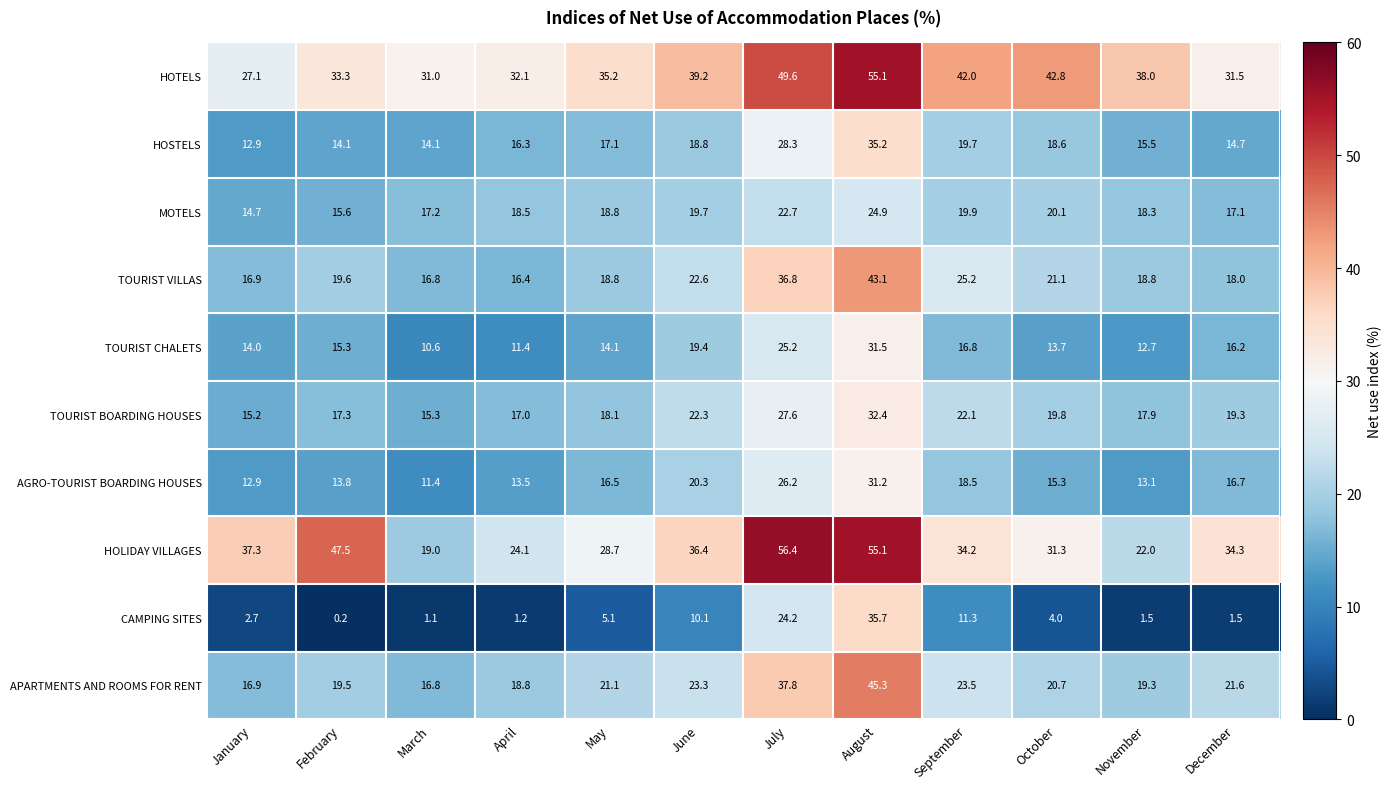

Where does the HOTELS series first go above 38?

June